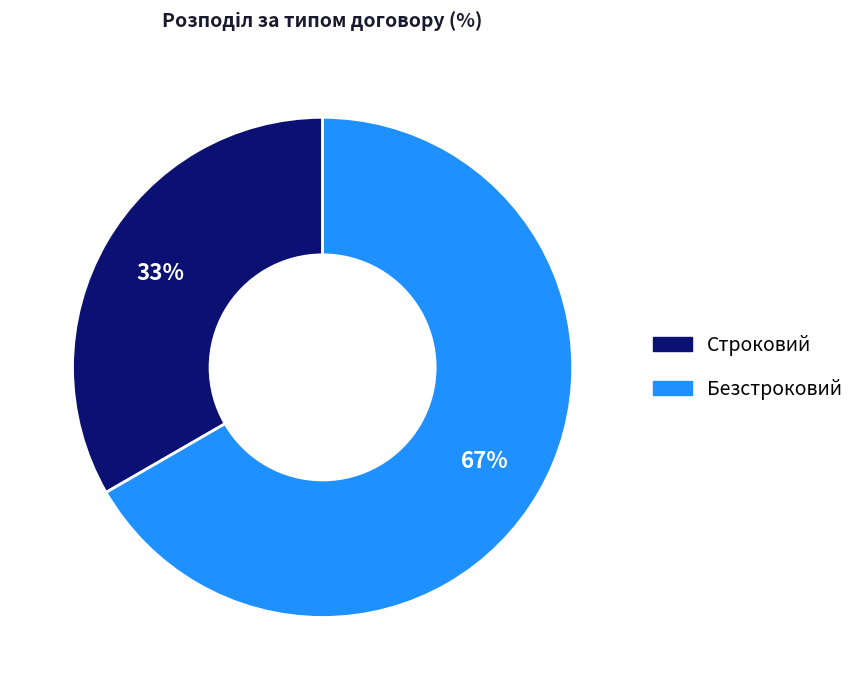

Combined, do Безстроковий and Строковий account for over 50%?

Yes